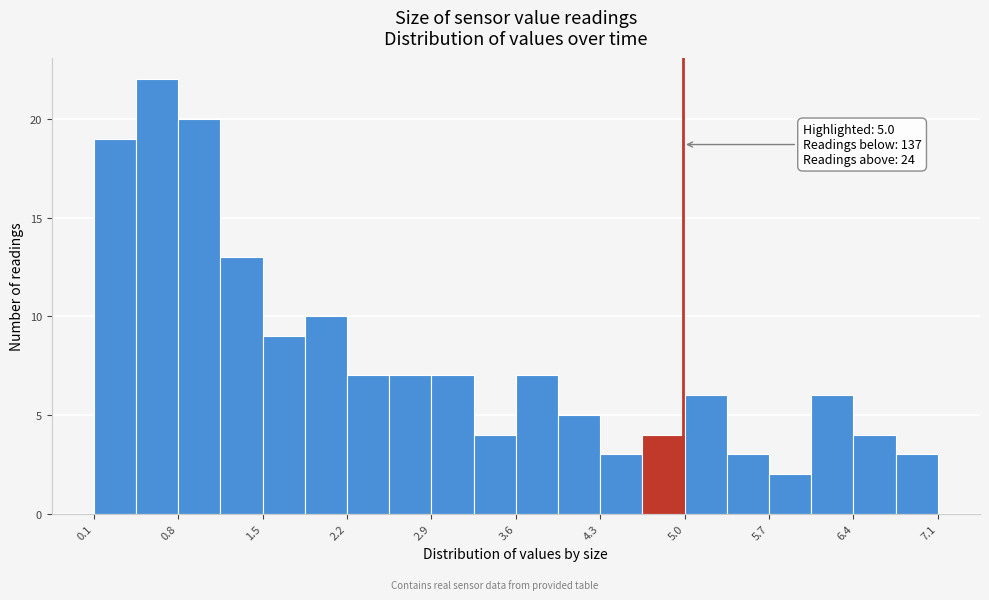

Around what value on the x-axis is the tallest bar? Give the approximate position of its centre, as read against the axis.

0.6